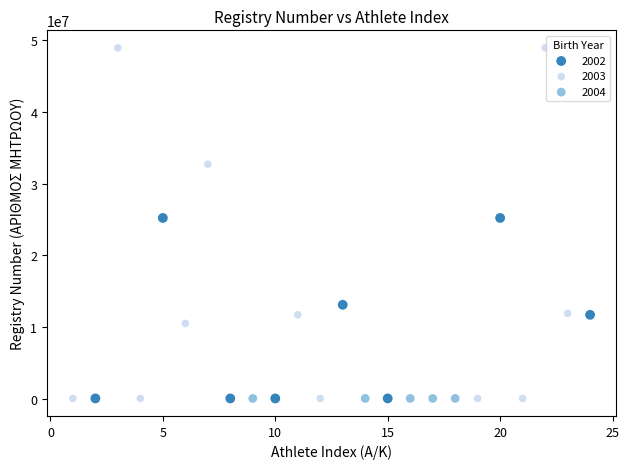

Which series contains the highest Y value?

2003